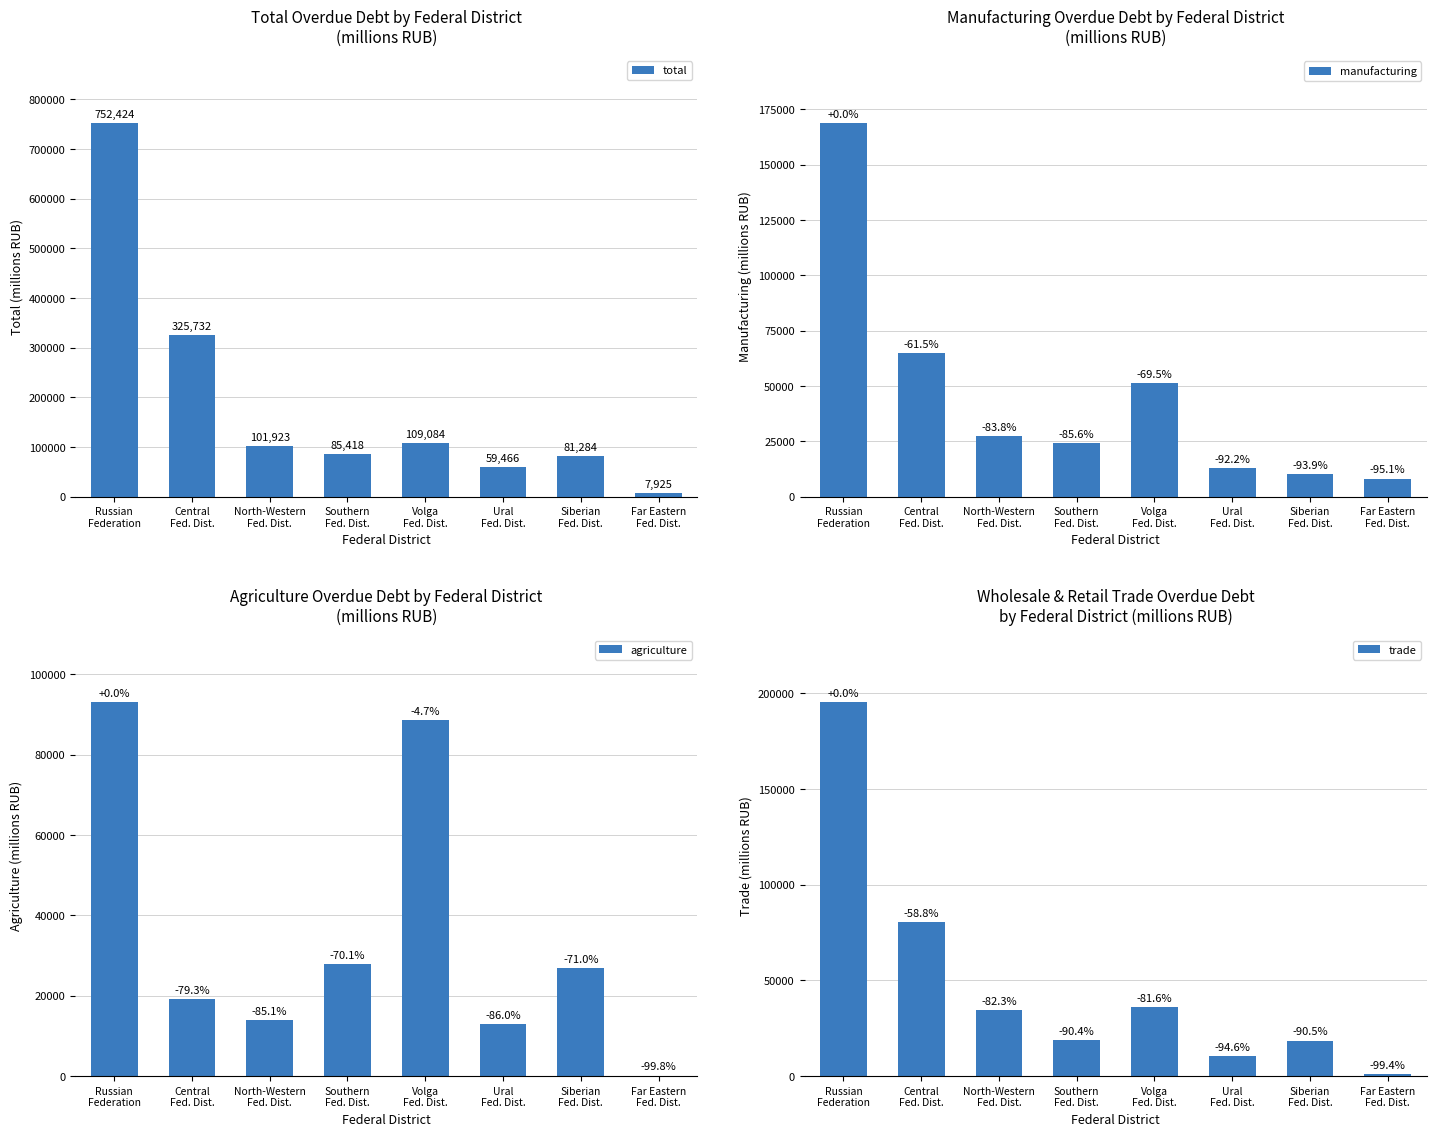

How many values in the total series are below 101923?

4